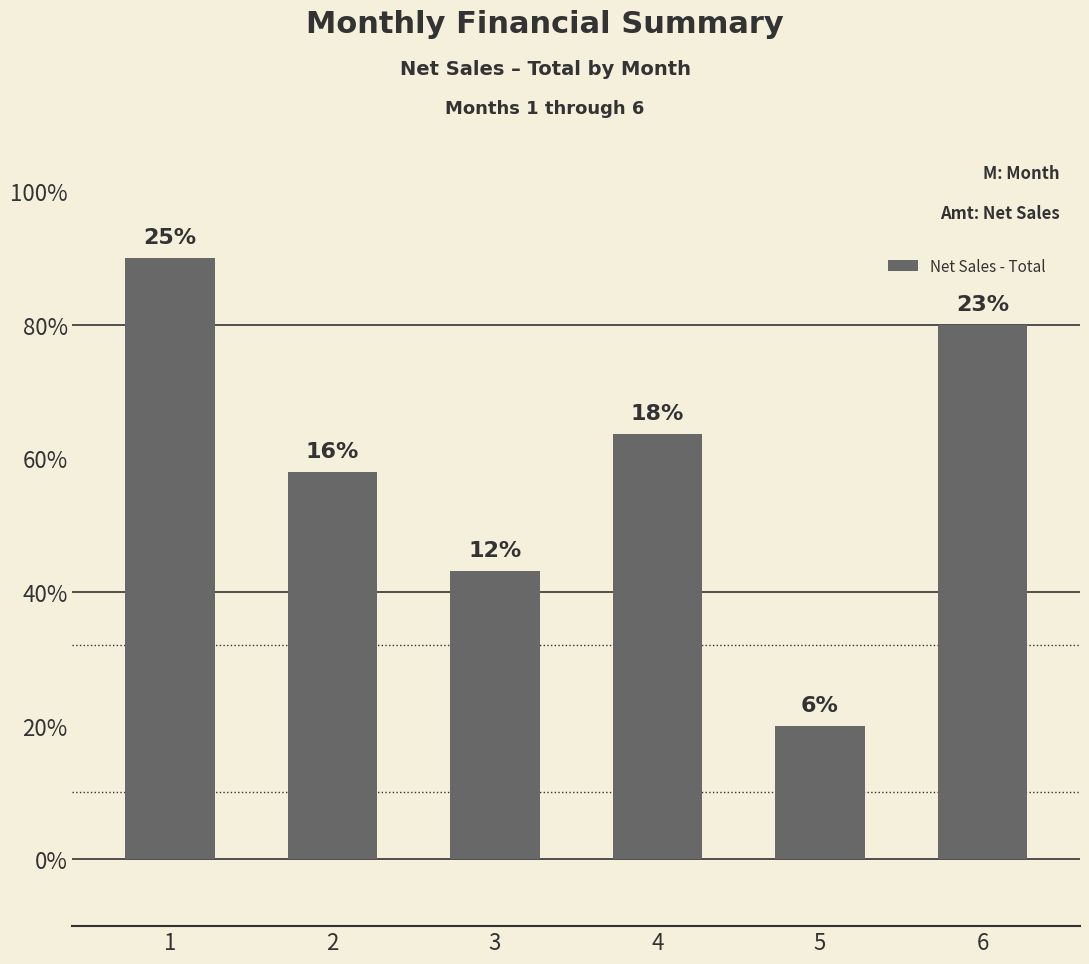

List the labels in order of value, smallest first.

5, 3, 2, 4, 6, 1